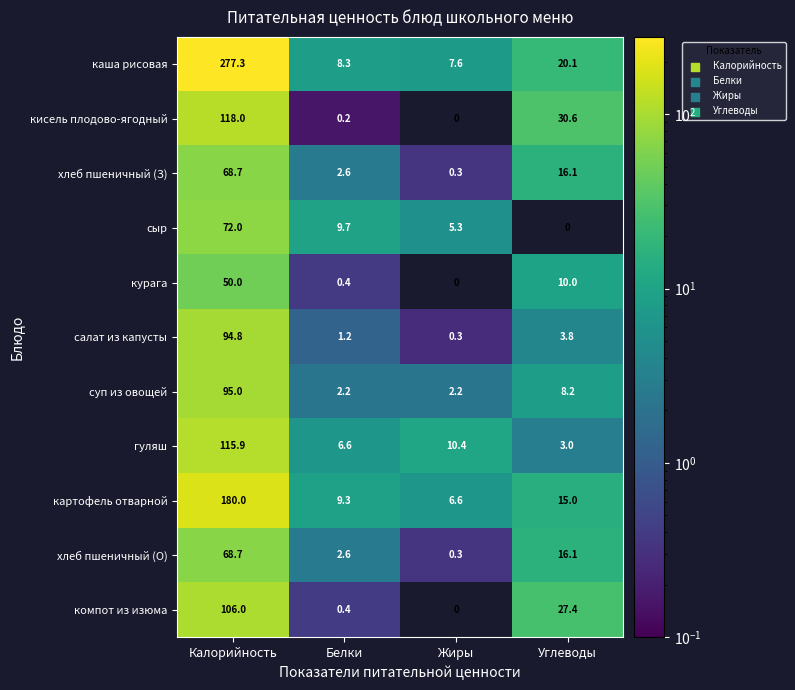

What is the maximum value shown in the chart?

277.3